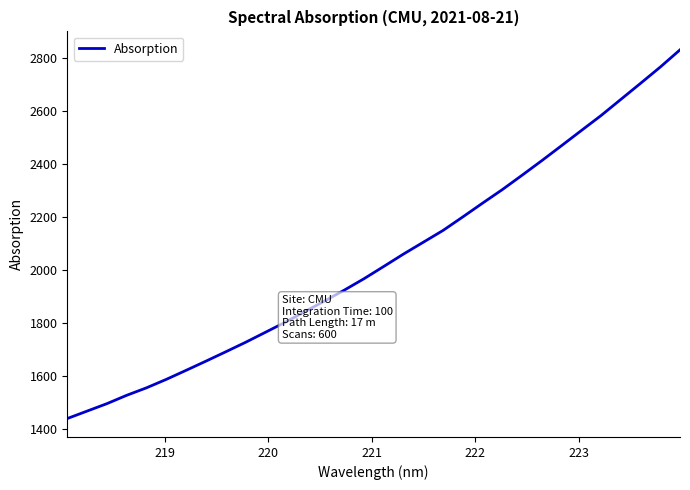

What is the greatest value displayed?

2830.7